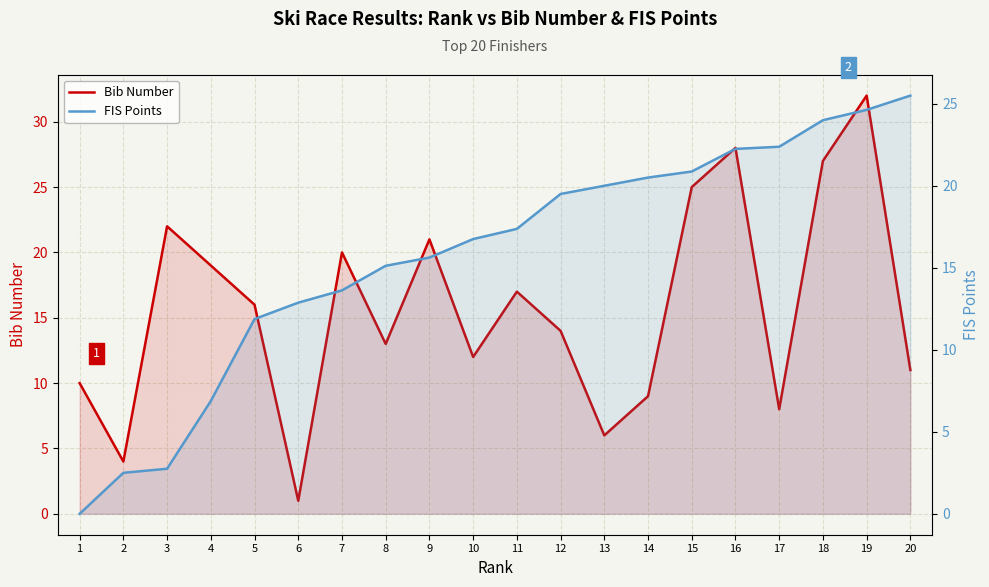

The FIS Points series shows 5.1 at 7. True or false?

False